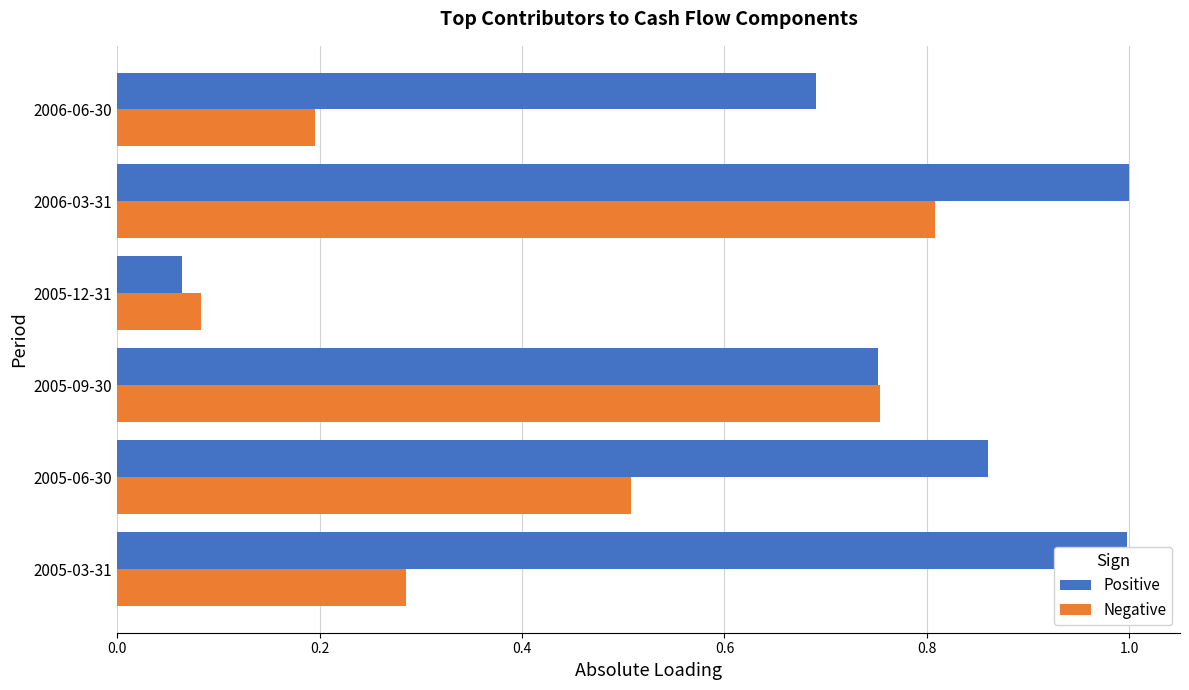

At which category is the sum across all series the highest?

2006-03-31